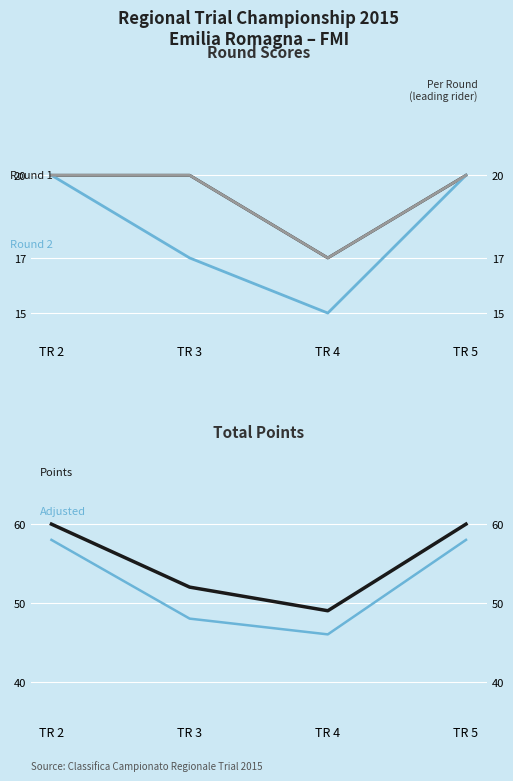

How many series are shown in this chart?

5